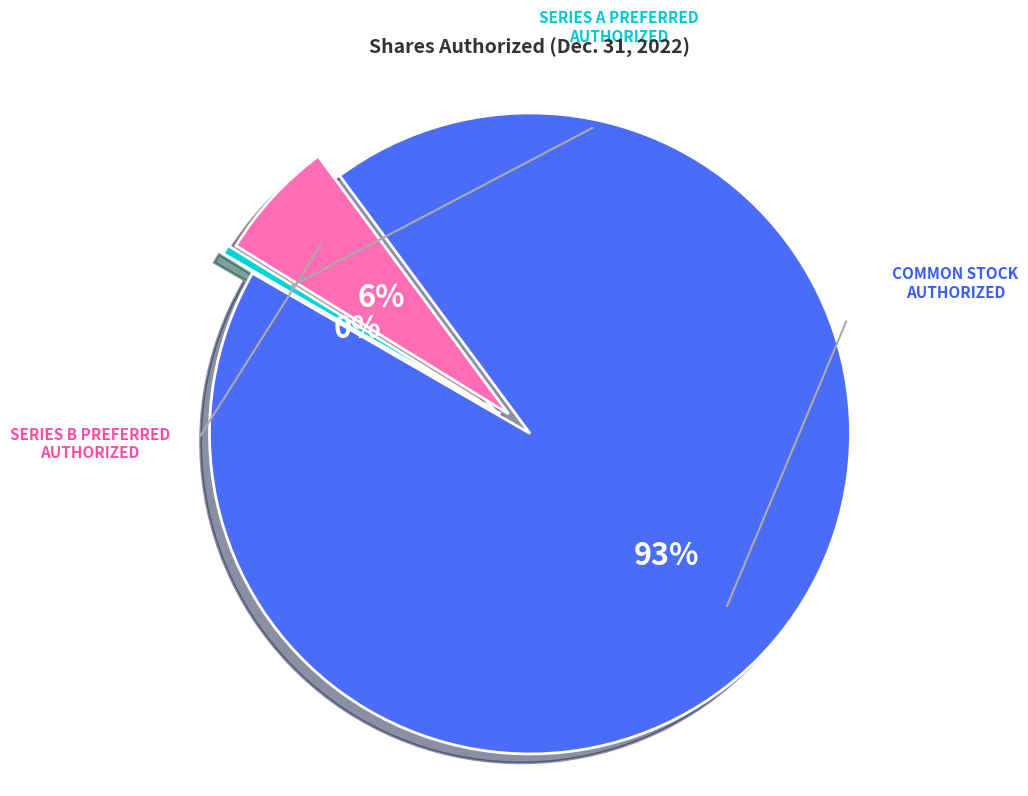

To the nearest percent, what is the average slice percentage?

33%